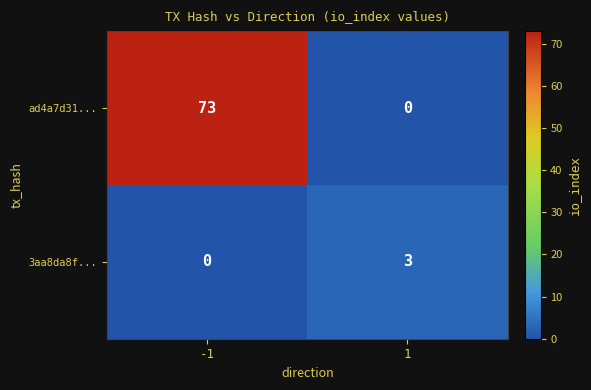

At -1, list the series in order from smallest to largest.

3aa8da8f..., ad4a7d31...